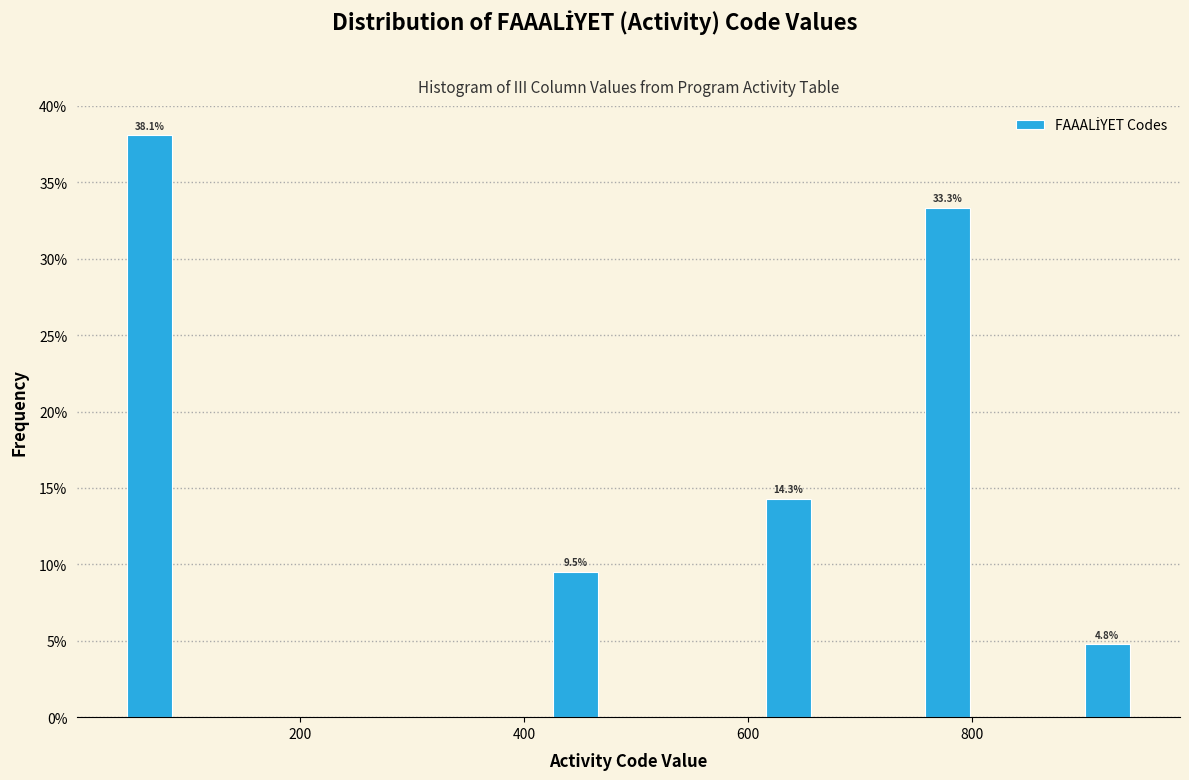

Read against the x-axis, roughly where is the centre of the tallest bar?

60